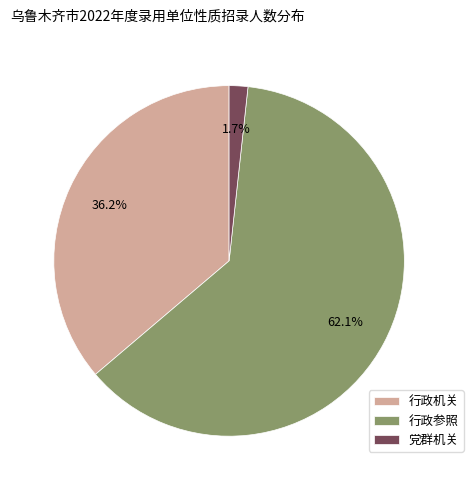

Which slice is the smallest?

党群机关